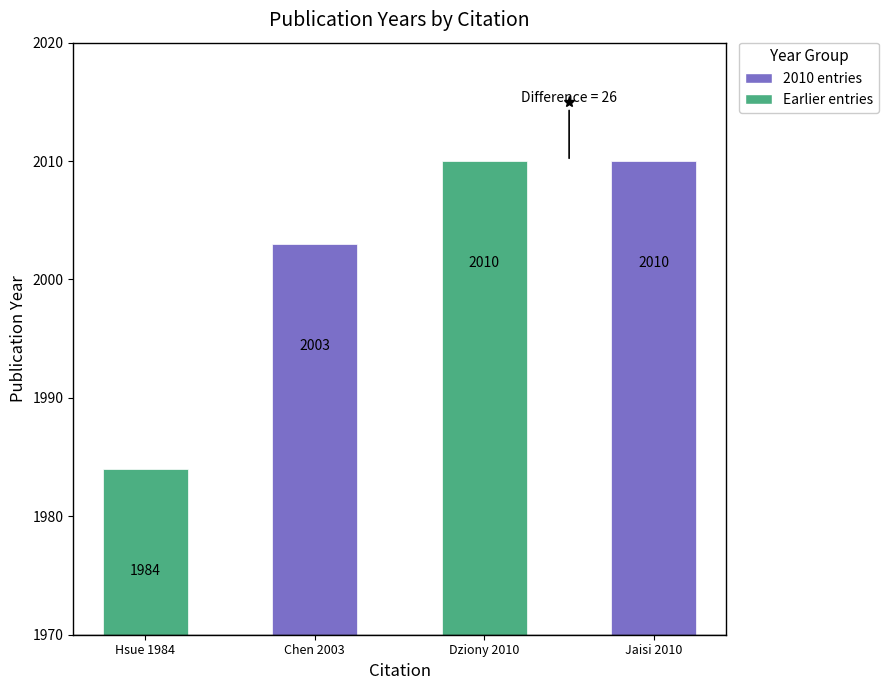

Between Dziony 2010 and Hsue 1984, which is larger?

Dziony 2010